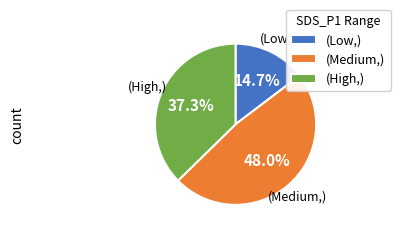

Count the number of slices in the pie.

3